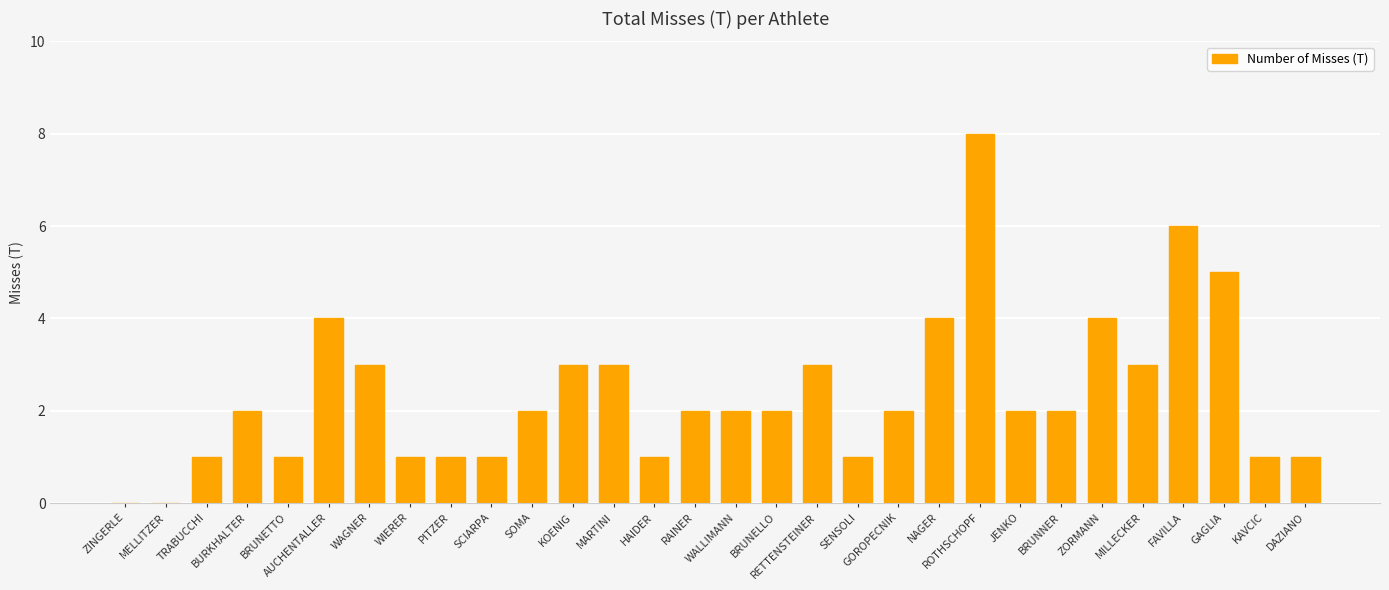

What is the greatest value displayed?

8